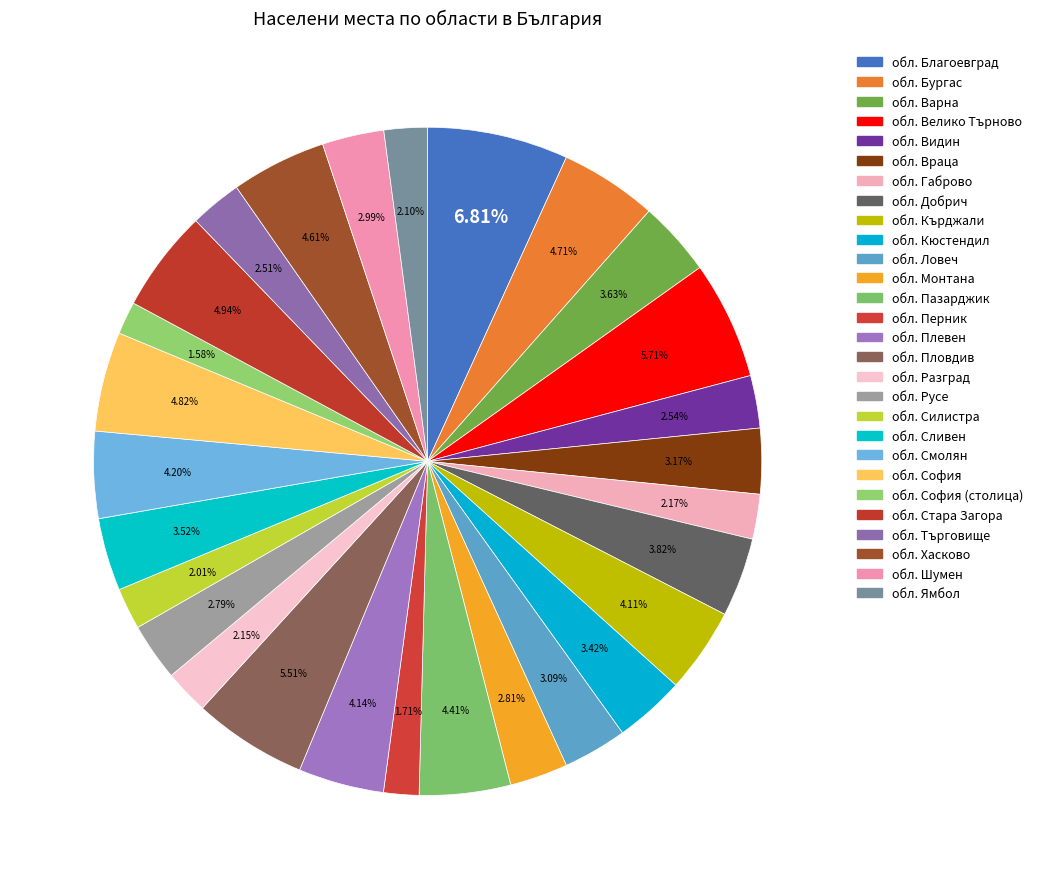

True or false: обл. Ямбол accounts for 13% of the total.

False